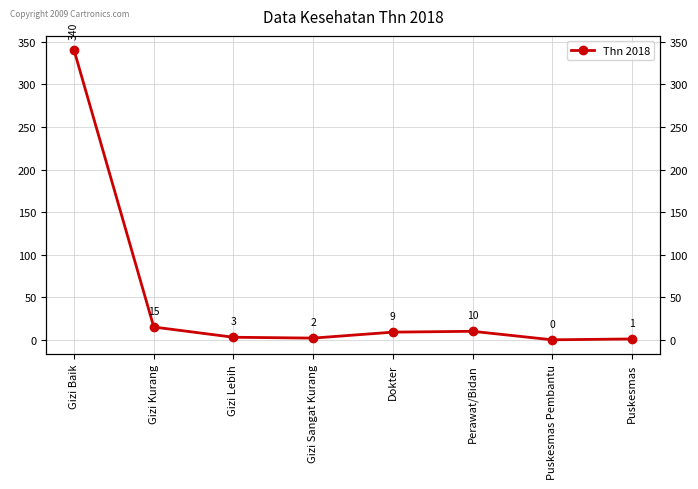

Reading right to left, what are all the values shown in this chart?

1	0	10	9	2	3	15	340